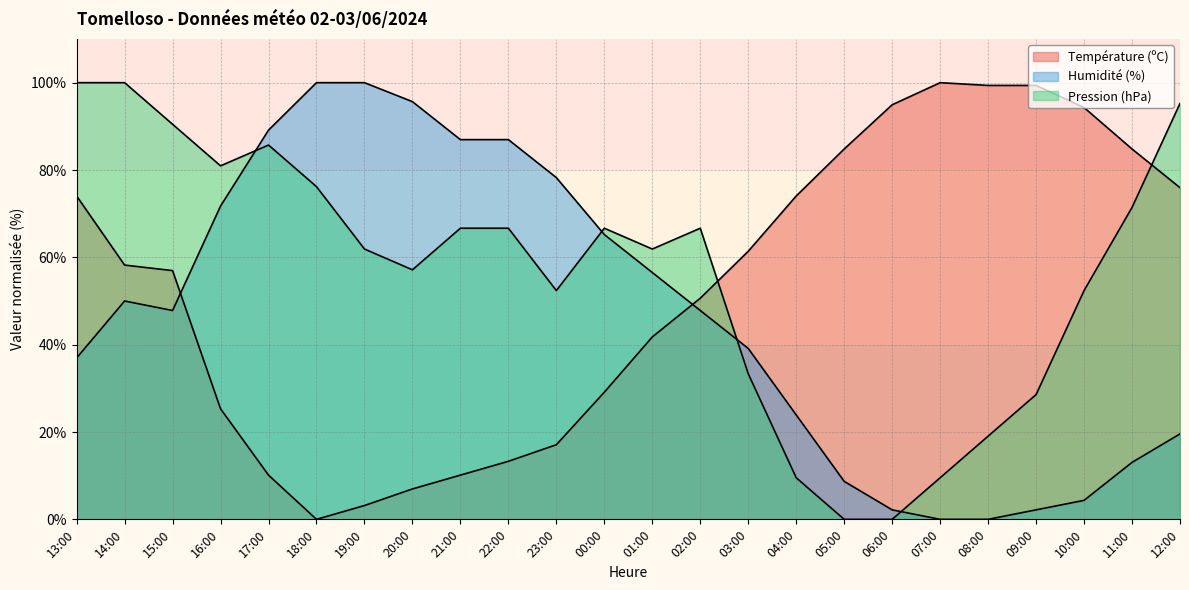

Which label corresponds to the largest value in the chart?

07:00